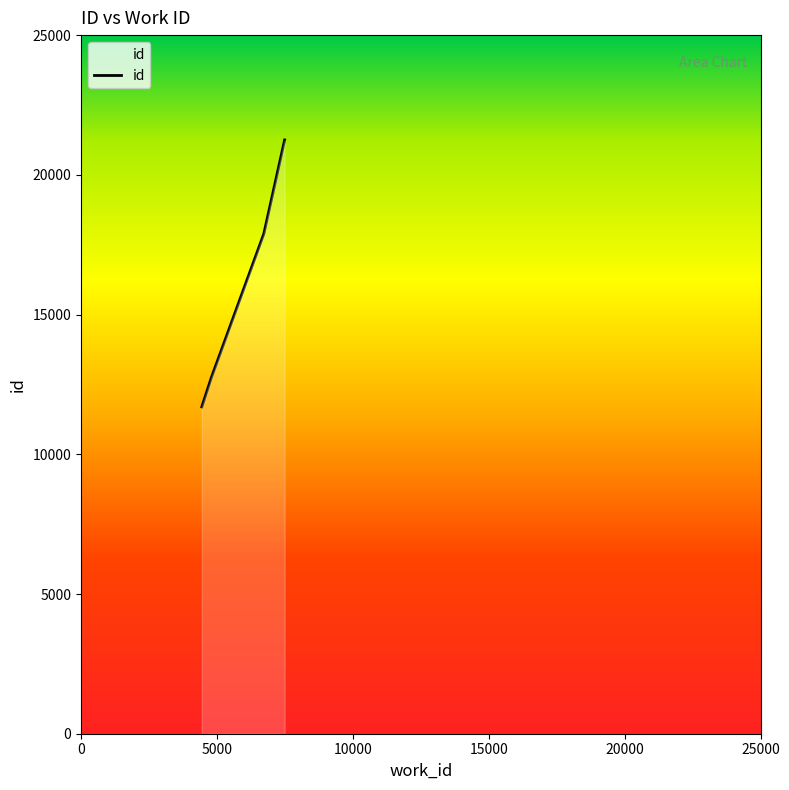

Reading left to right, transcribe all the data shown in this chart.

11696	12740	17890	21249